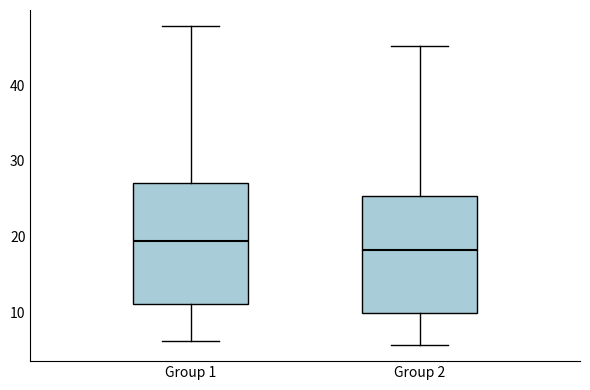

Where does the lower whisker of the box for Group 1 end on the y-axis? The values are not printed on the chart, so give them approximately, as read against the axis.

6